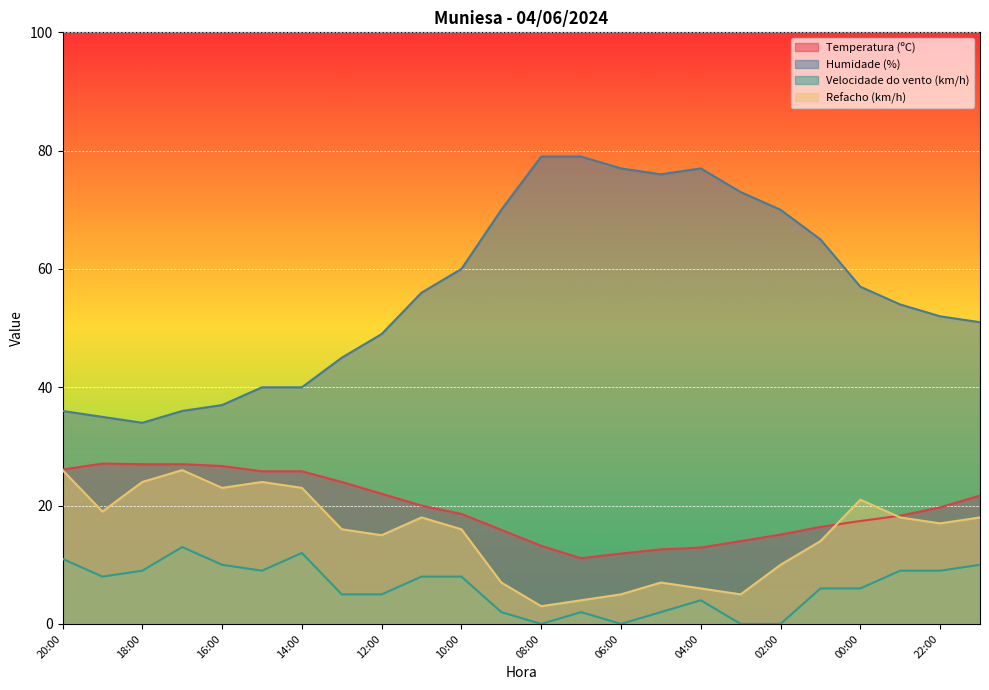

What is the average value of the Temperatura (ºC) series?

19.6